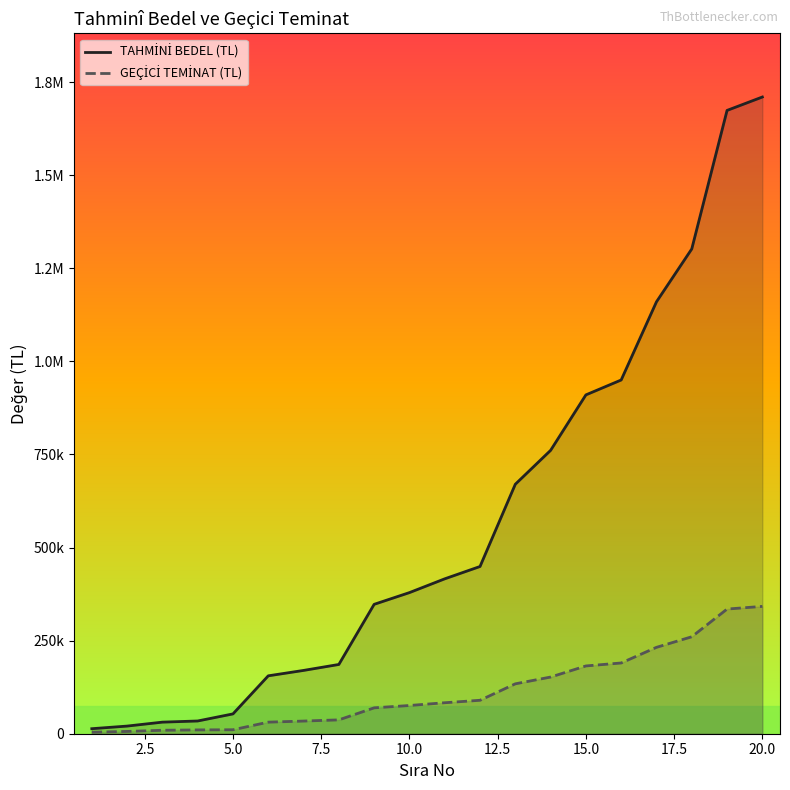

How many data points in GEÇİCİ TEMİNAT (TL) are less than 83200?

10